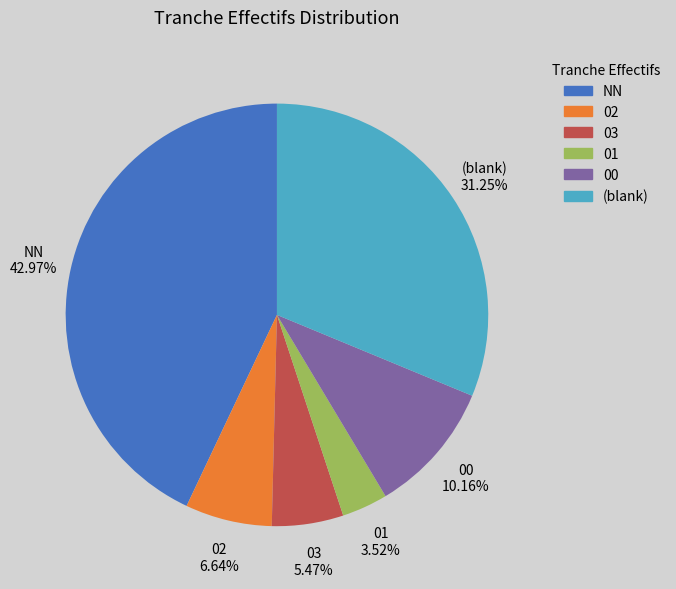

Does any single category account for the majority?

No